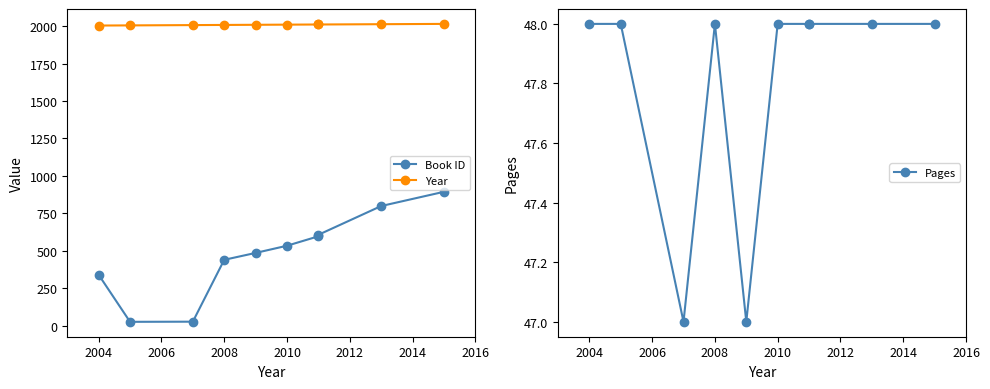

How many lines are shown in the chart?

3